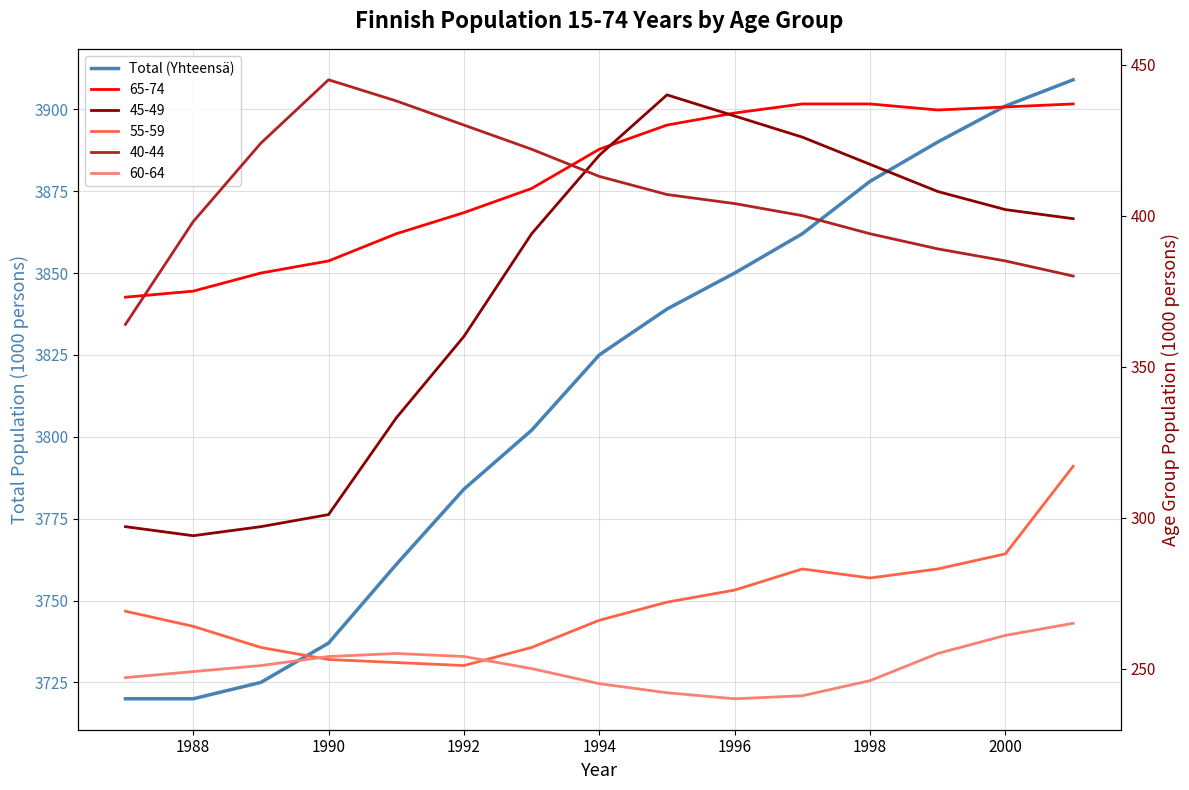

The value at 1998 is 6610. True or false?

False